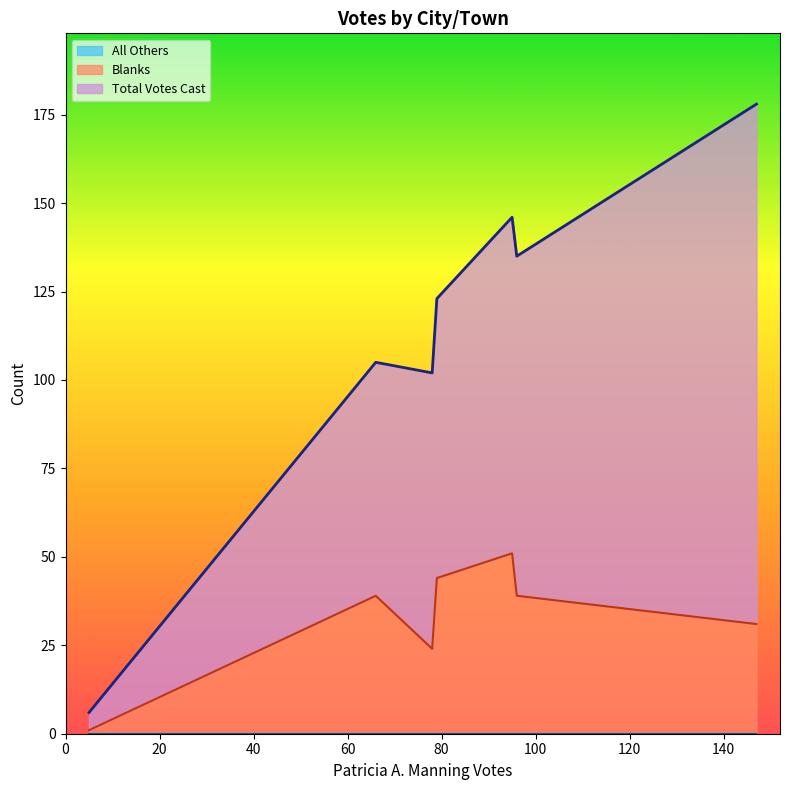

True or false: All Others and Total Votes Cast intersect in this chart.

False